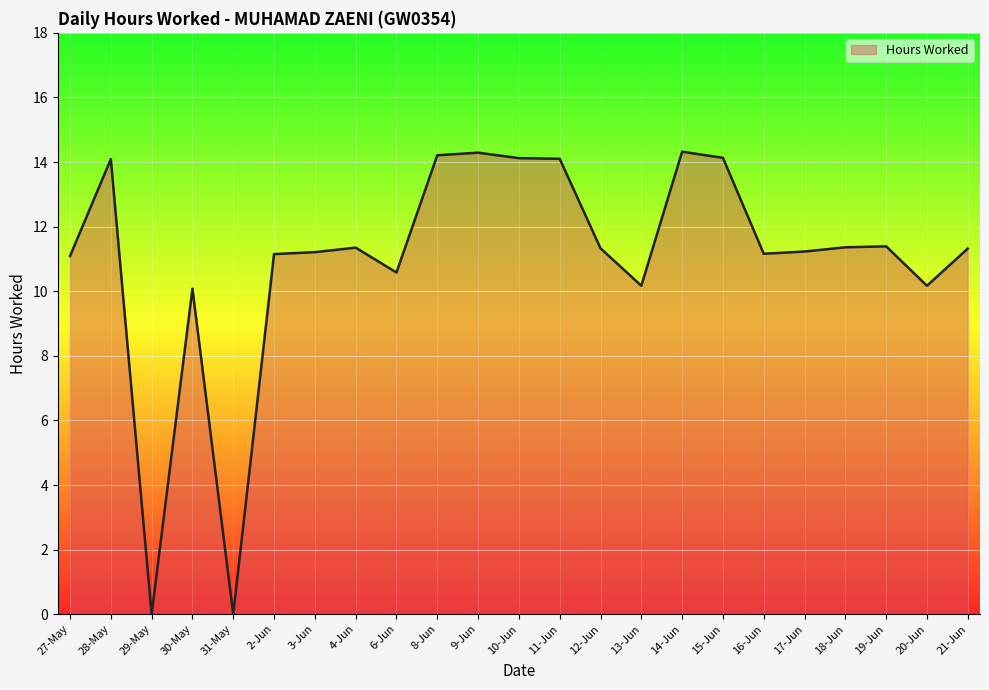

What is the maximum value shown in the chart?

14.3